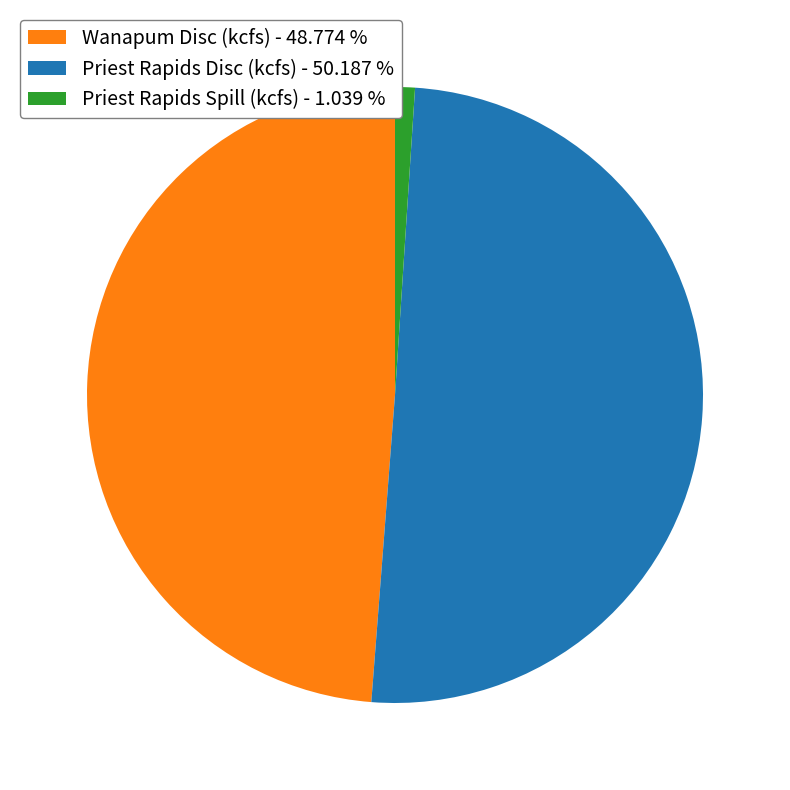

Is the sum of Wanapum Disc (kcfs) - 48.774 % and Priest Rapids Disc (kcfs) - 50.187 % greater than half?

Yes